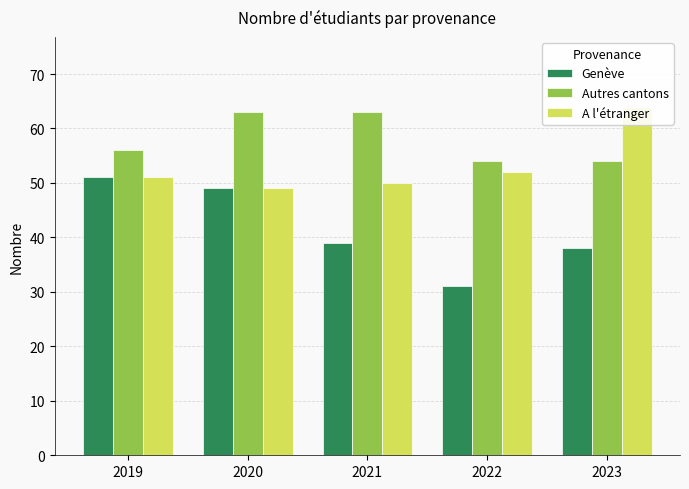

Count the Autres cantons values in the range 54 to 63.

5